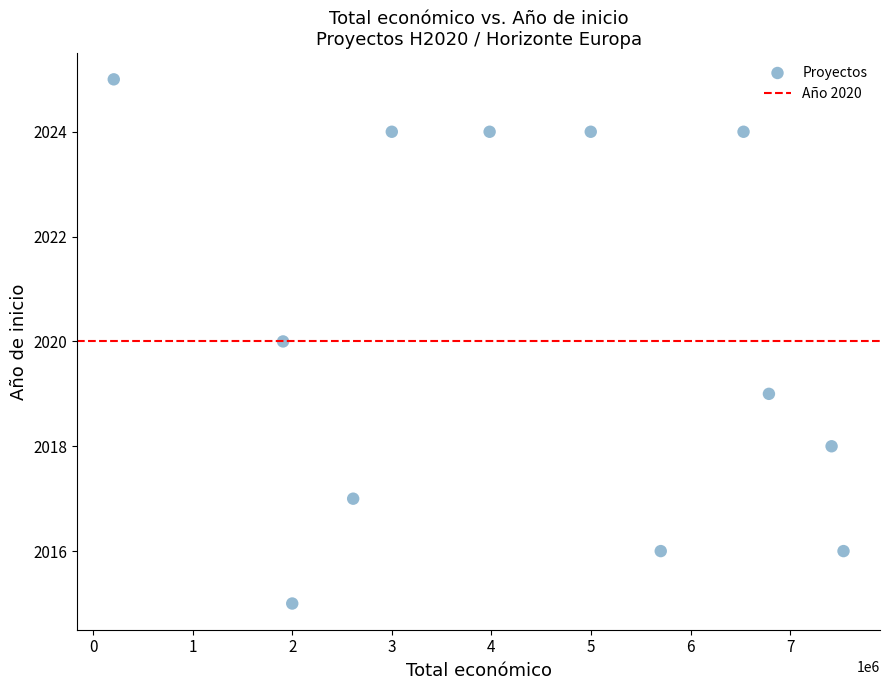

What is the range of X values (max minus min)?

7329659